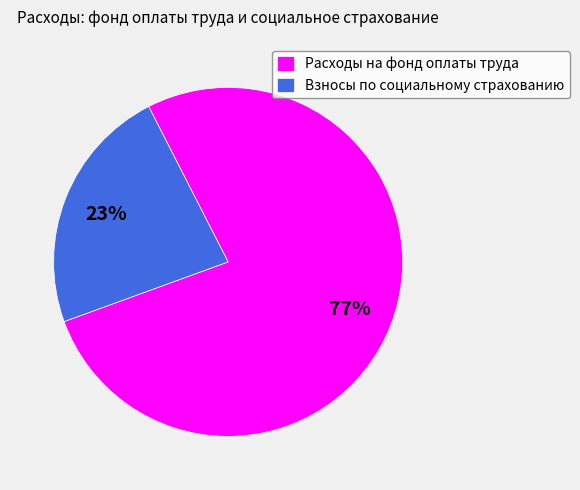

Which category has the smallest portion of the pie?

Взносы по социальному страхованию